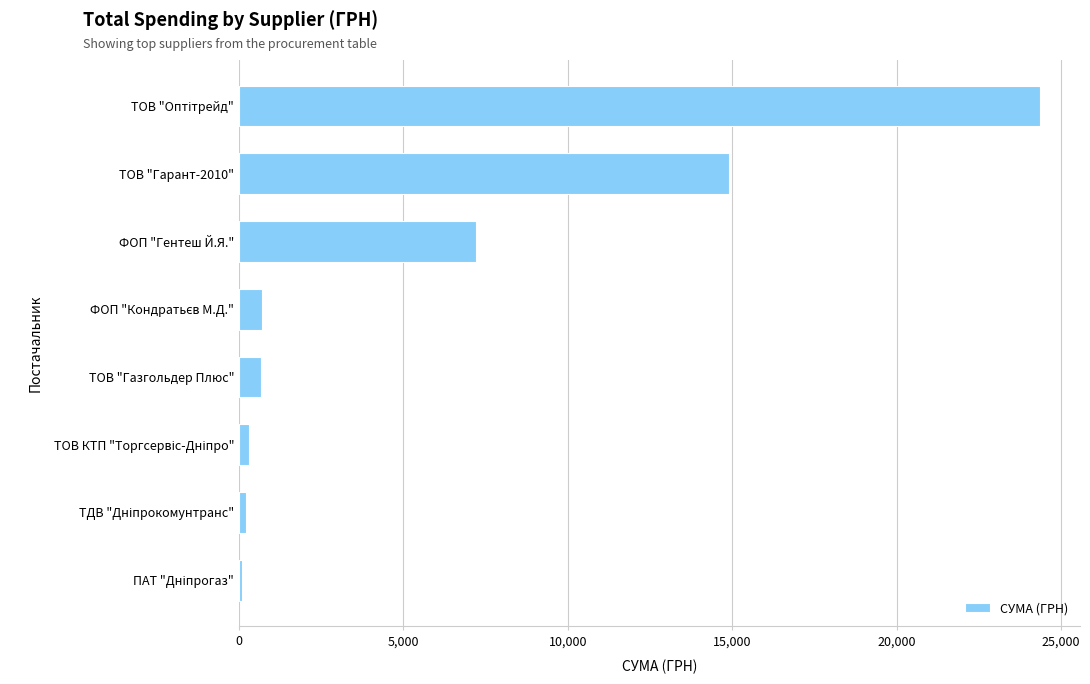

How many data points are less than 715?

4